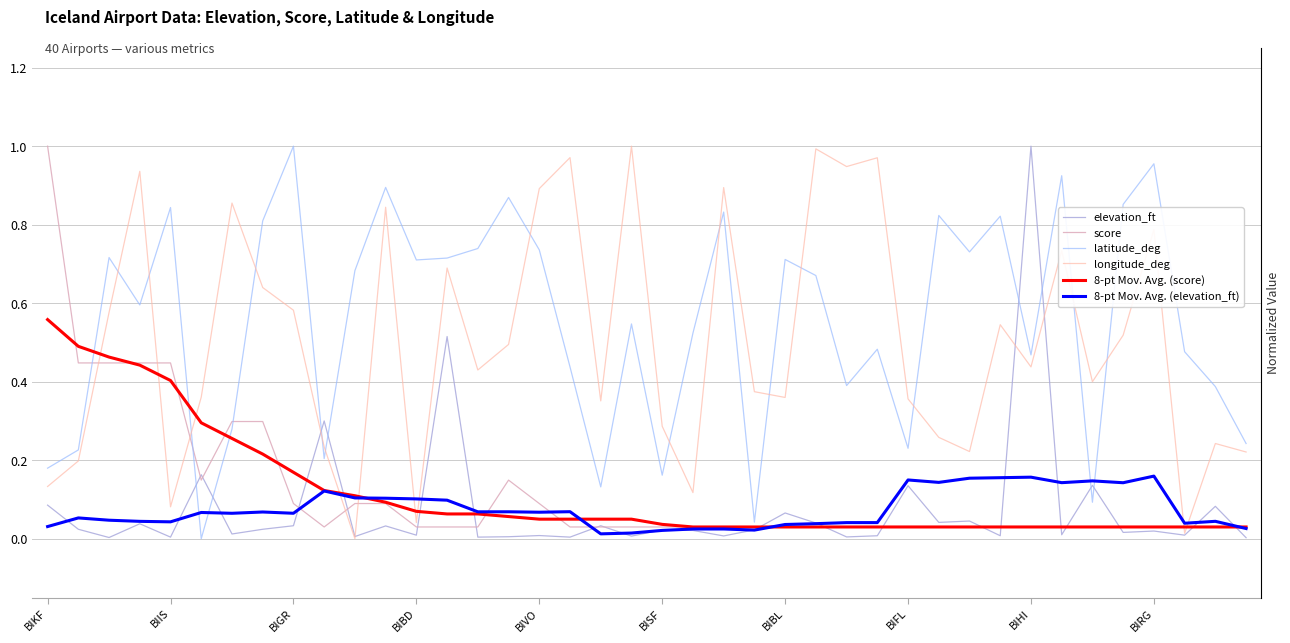

What is the maximum value shown in the chart?

1.0